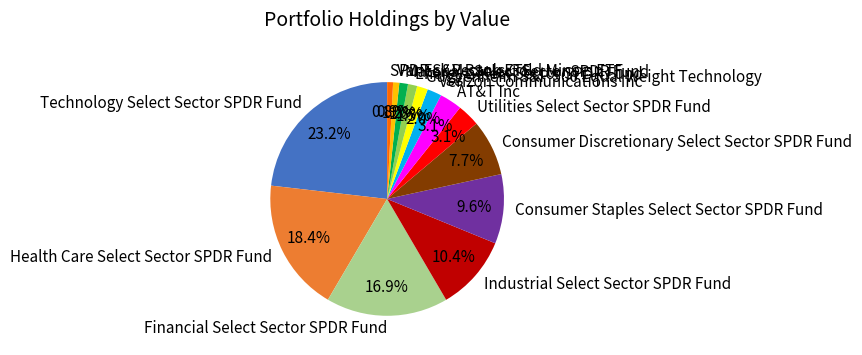

Between Financial Select Sector SPDR Fund and Energy Select Sector SPDR Fund, which is larger?

Financial Select Sector SPDR Fund